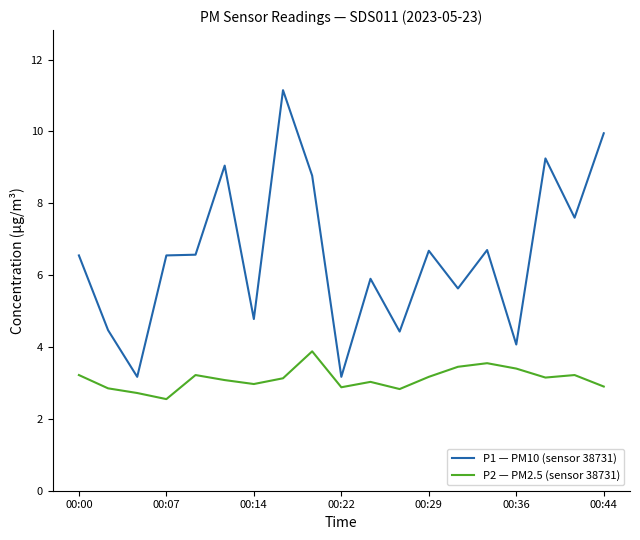

What is the greatest value displayed?

11.2